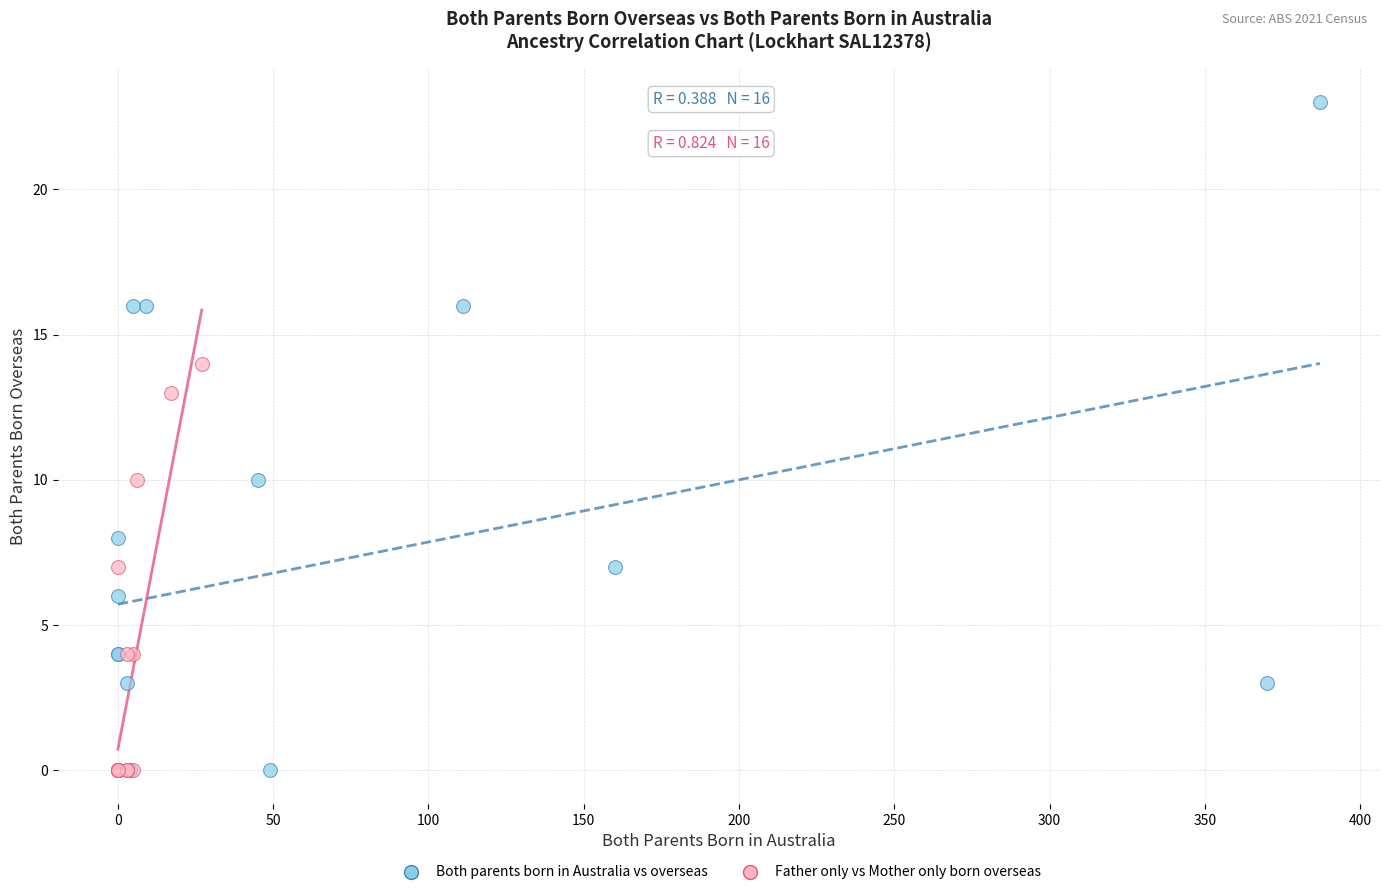

Which series reaches the maximum Y coordinate?

Both parents born in Australia vs overseas